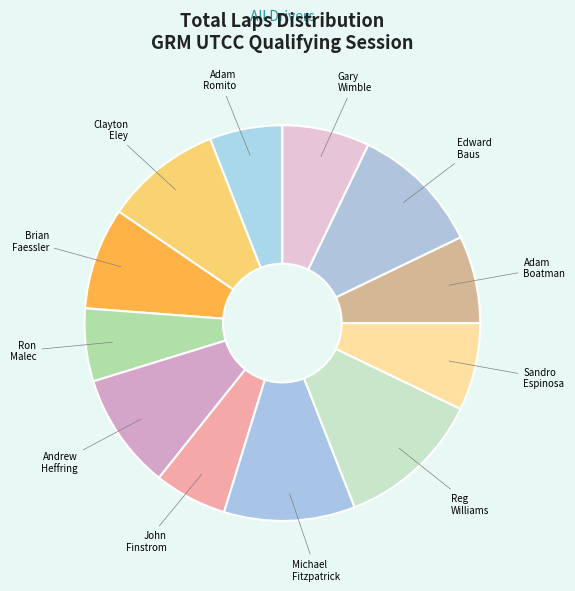

How many segments does this pie chart have?

12